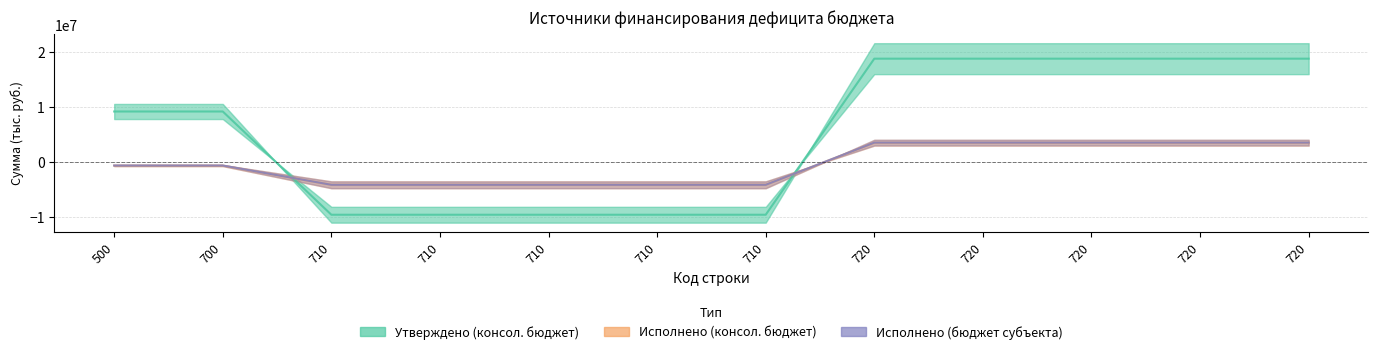

Where does the Исполнено (консол. бюджет) series first go above -671685?

720